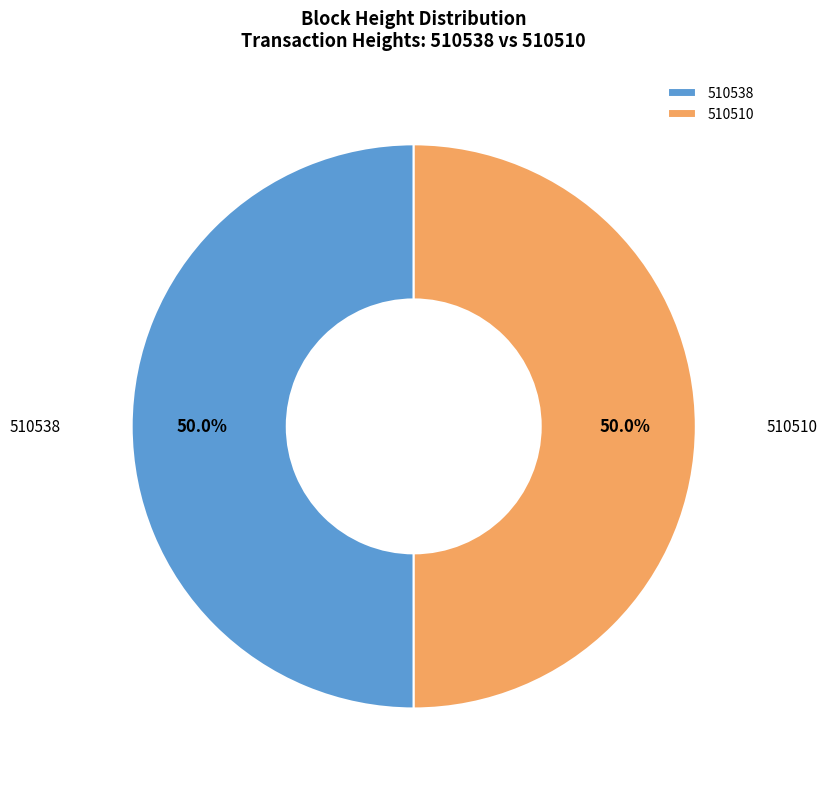

To the nearest percent, what is the combined percentage of 510510 and 510538?

100%